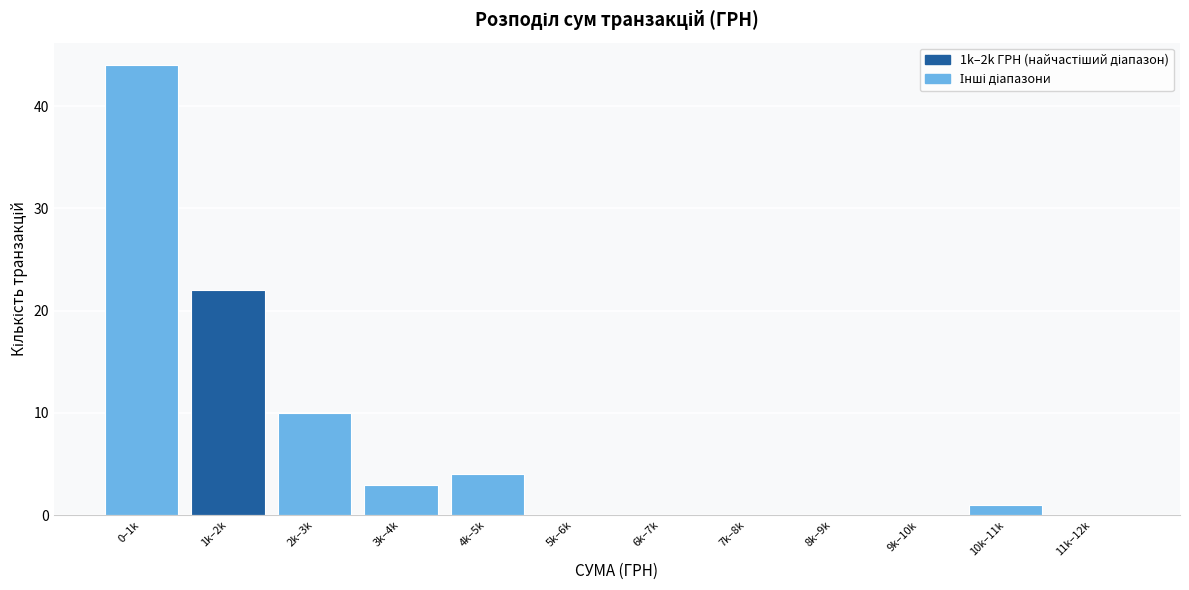

Reading right to left, what are all the values shown in this chart?

11k–12k=0	10k–11k=1	9k–10k=0	8k–9k=0	7k–8k=0	6k–7k=0	5k–6k=0	4k–5k=4	3k–4k=3	2k–3k=10	1k–2k=22	0–1k=44